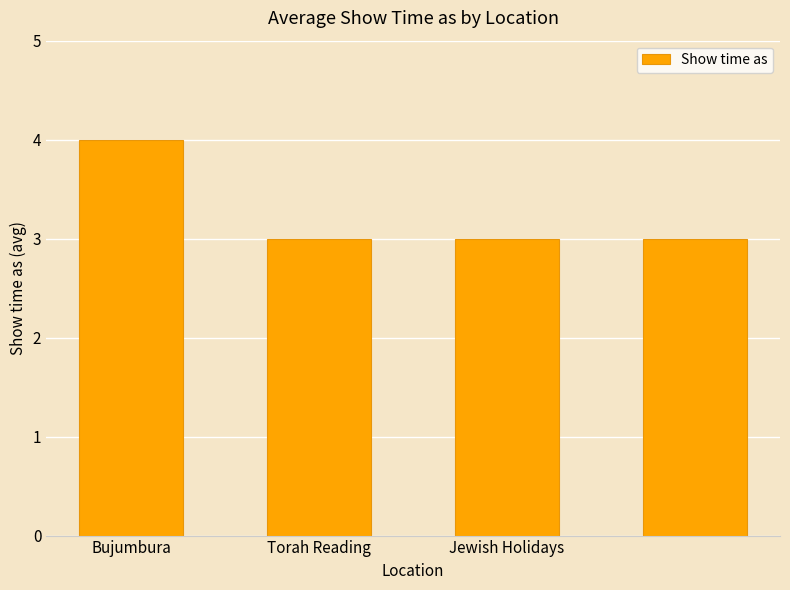

What is the value of the 1st bar from the left?

4